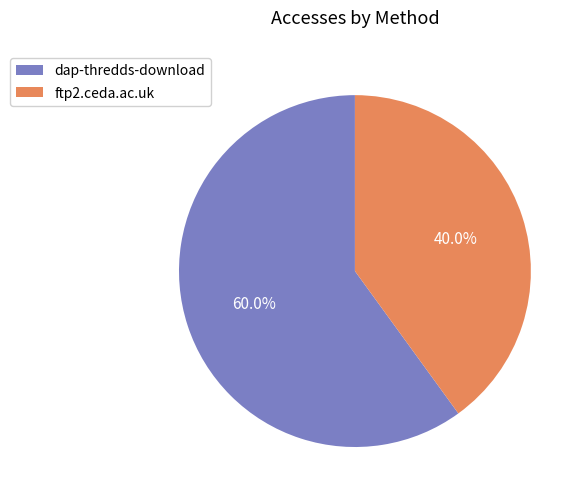

Which slice is the largest?

dap-thredds-download